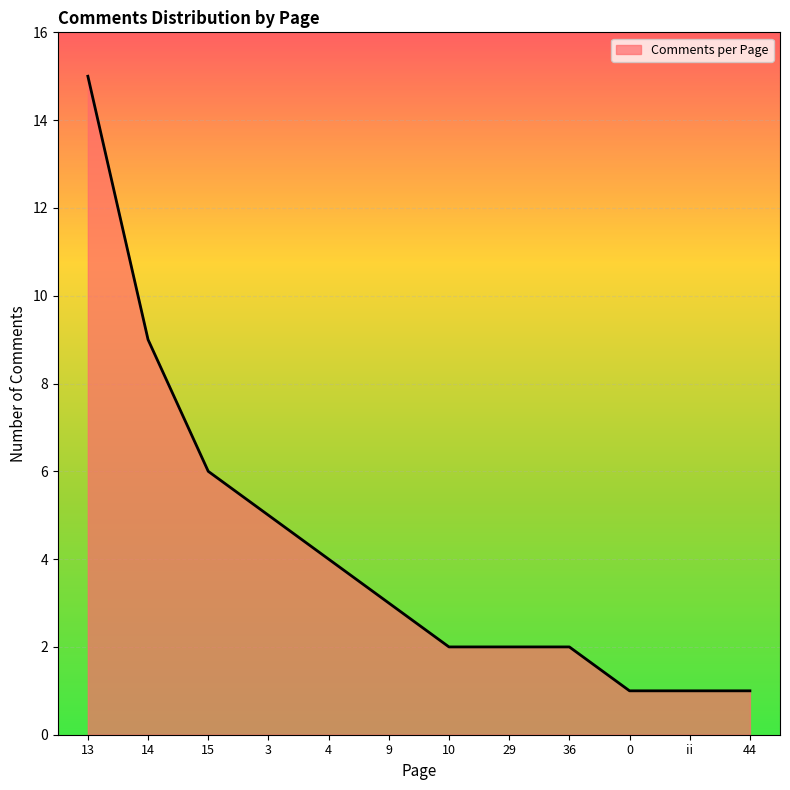

Reading left to right, extract all data points from this chart.

15	9	6	5	4	3	2	2	2	1	1	1